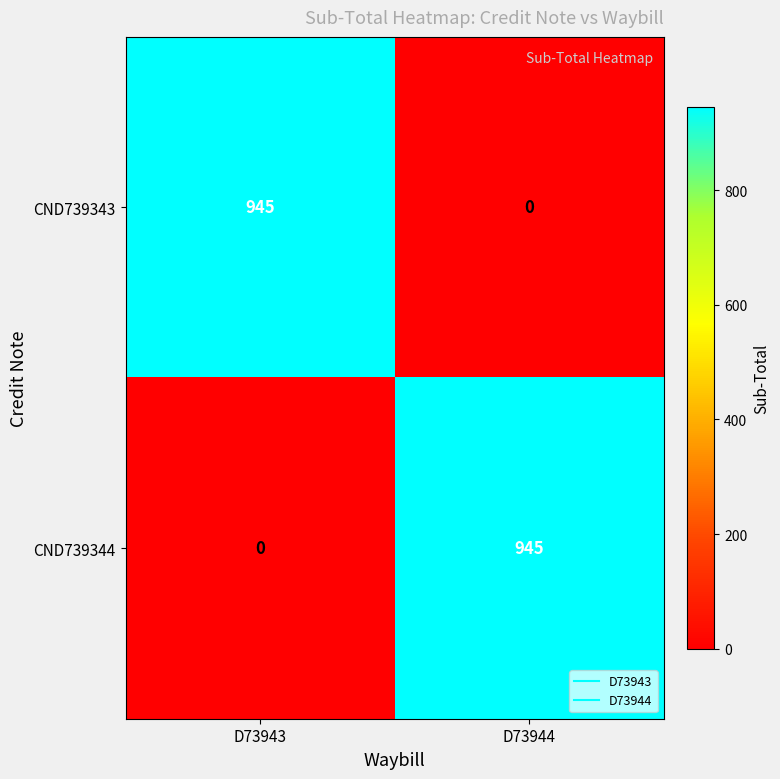

Read the CND739343 value at D73943, to the nearest 50.

950